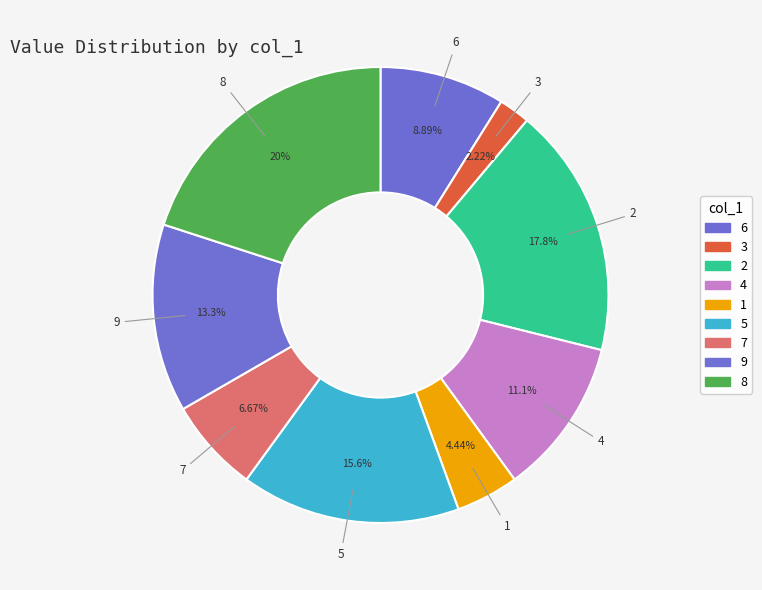

How many segments does this pie chart have?

9